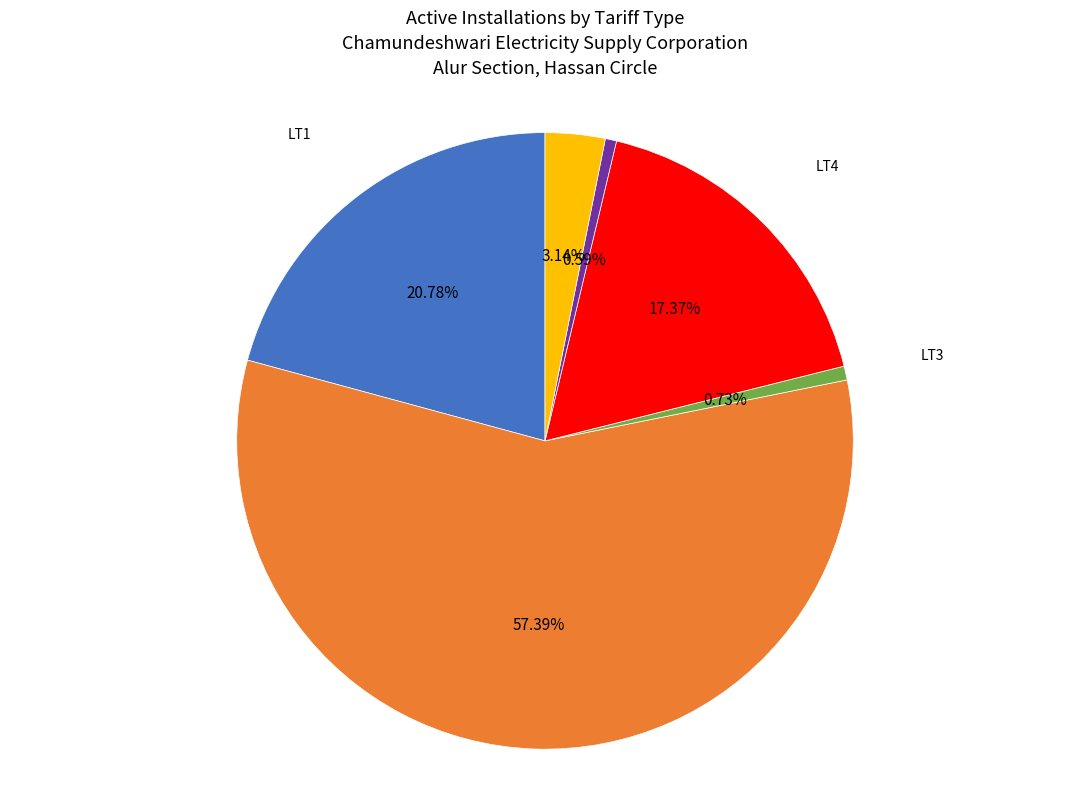

Is there any slice that represents more than half of the pie?

Yes